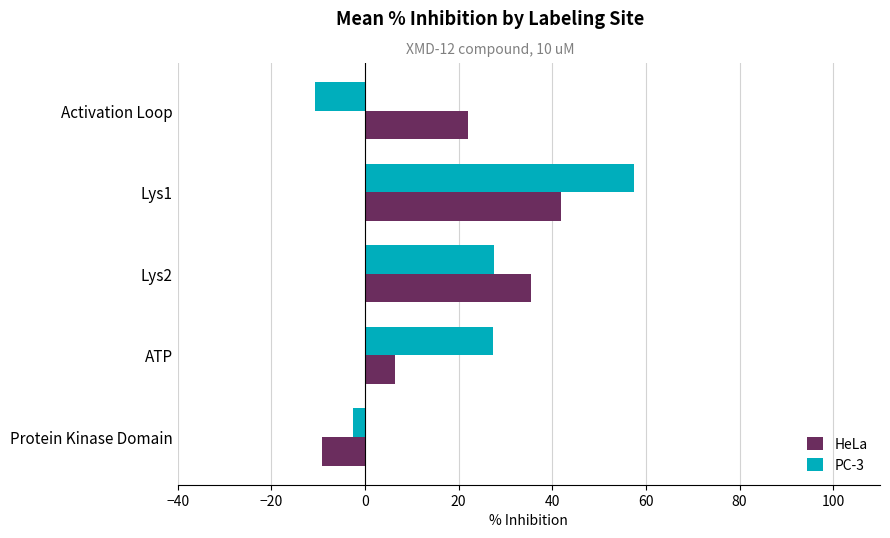

Is the value of PC-3 at ATP greater than the value of HeLa at Lys2?

No